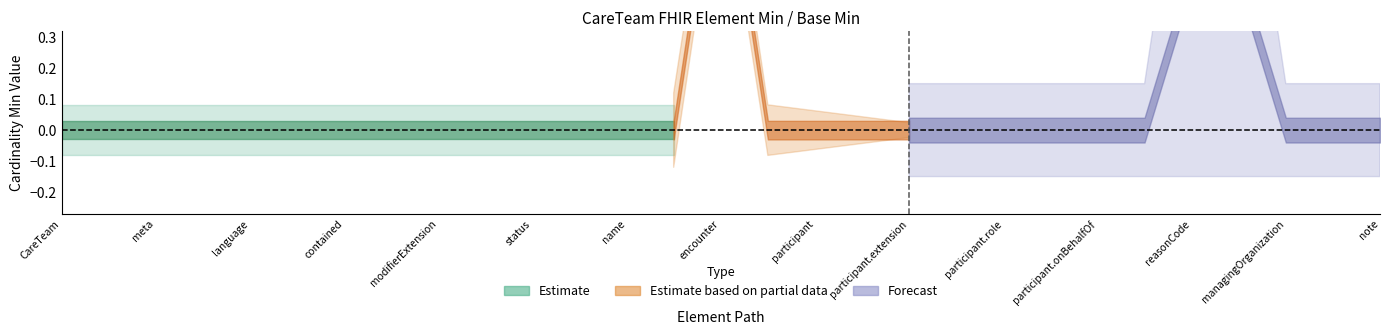

How many lines are shown in the chart?

2